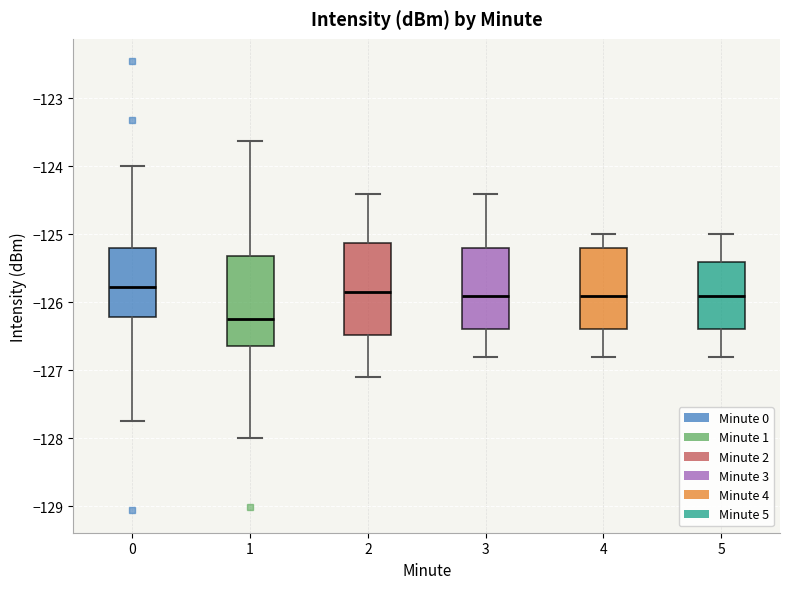

Reading left to right, read every box against the y-axis: the position of its median line, the range the box covers, and the ends of its whiskers. The values are not printed on the chart, so give them approximately, as read against the axis.

0: median -125.8, box -126.2 to -125.2, whiskers -127.7 to -124.0
1: median -126.2, box -126.6 to -125.3, whiskers -128.0 to -123.6
2: median -125.8, box -126.5 to -125.1, whiskers -127.1 to -124.4
3: median -125.9, box -126.4 to -125.2, whiskers -126.8 to -124.4
4: median -125.9, box -126.4 to -125.2, whiskers -126.8 to -125.0
5: median -125.9, box -126.4 to -125.4, whiskers -126.8 to -125.0